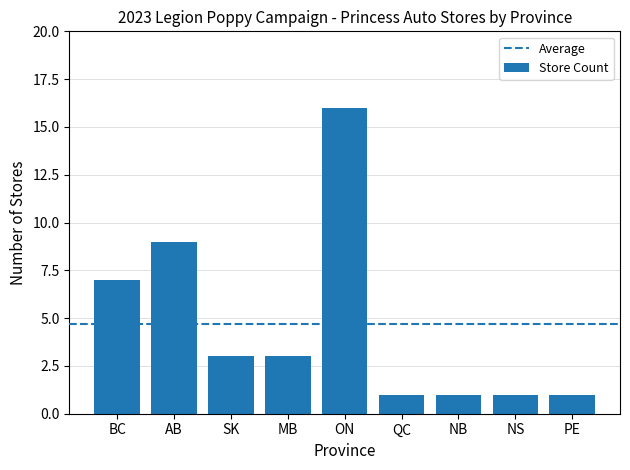

How many values are below 3?

4